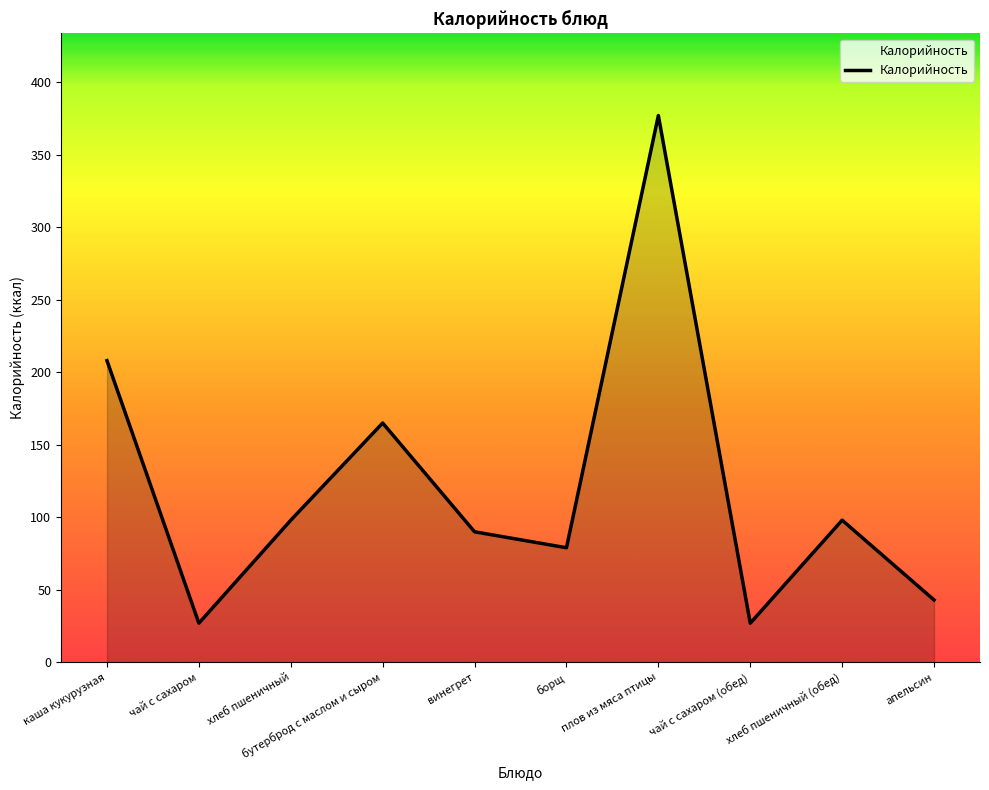

Between чай с сахаром and апельсин, which is larger?

апельсин